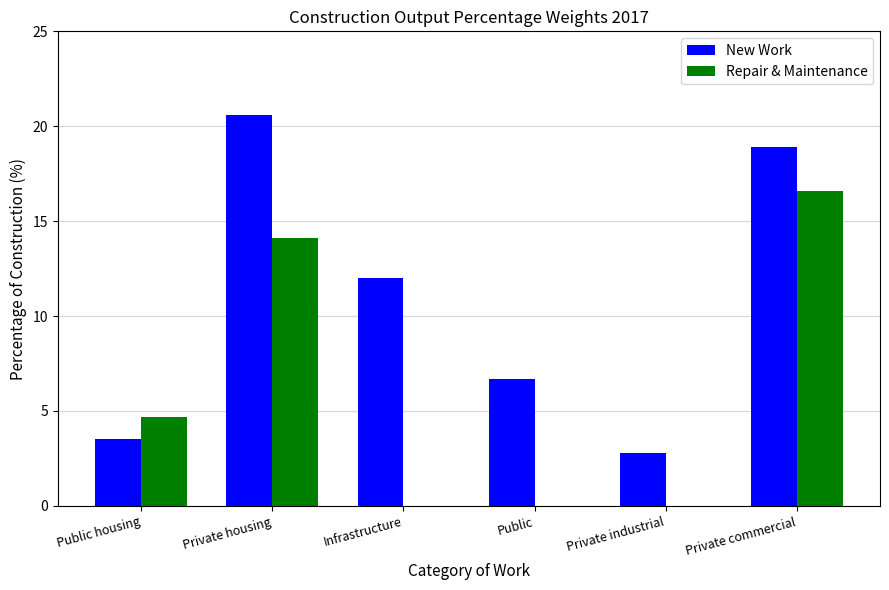

How many distinct data groups are displayed?

2